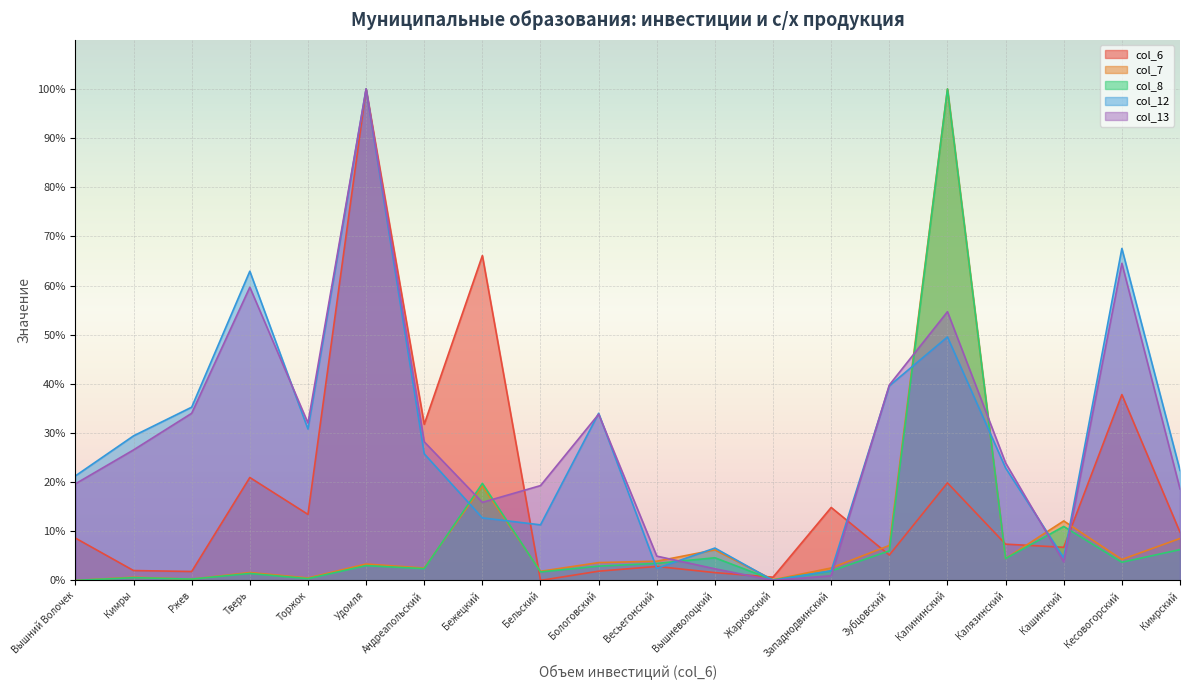

Which series has the largest total across all categories?

col_13